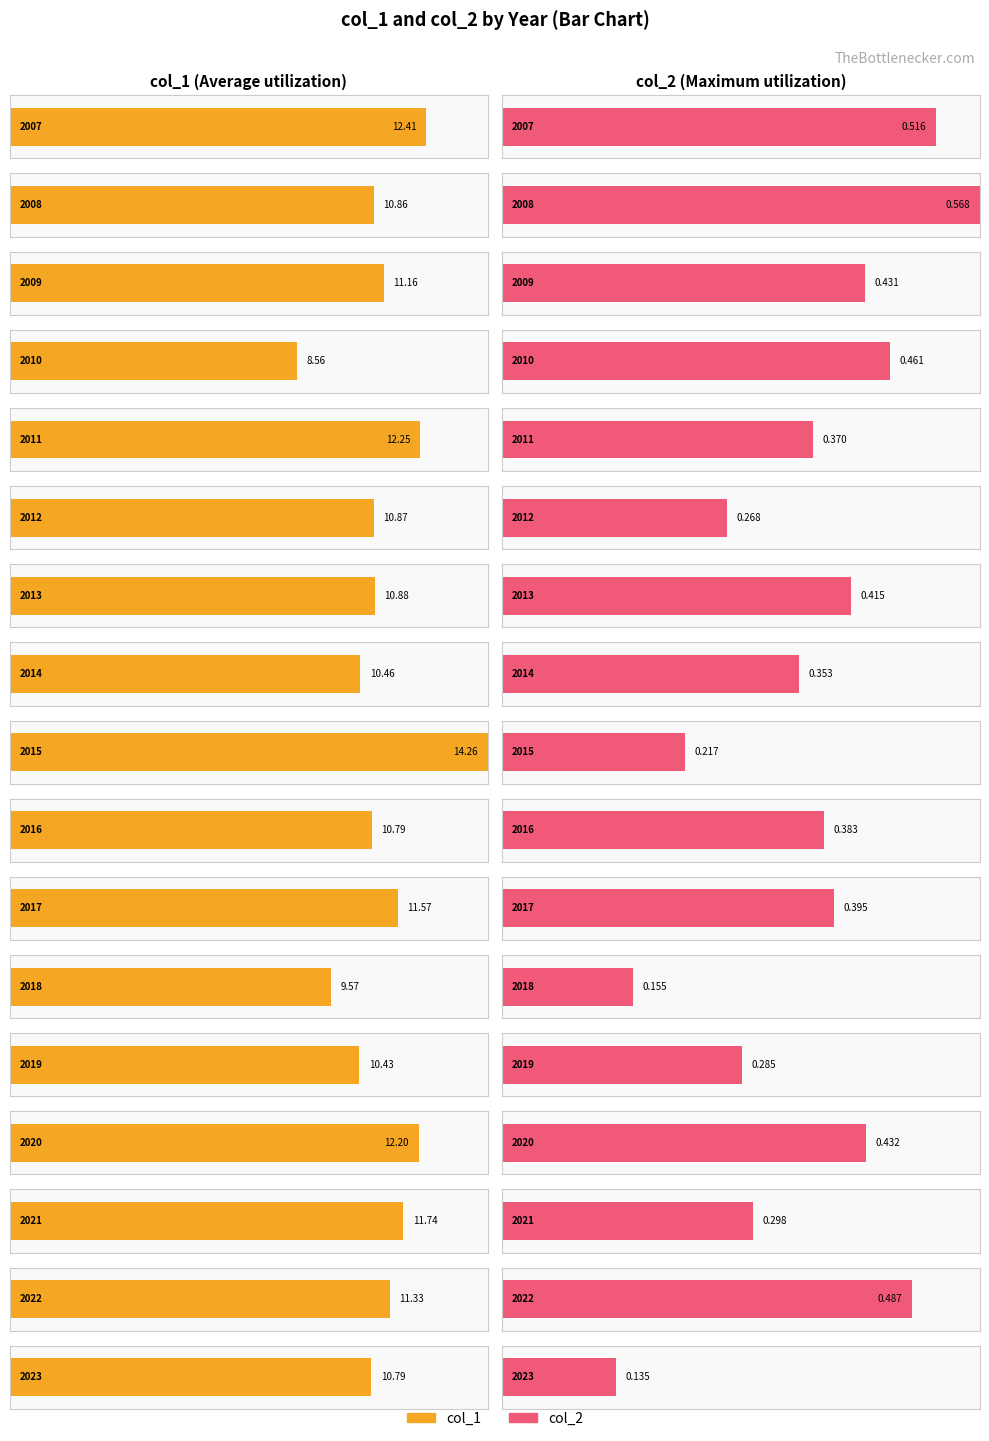

Reading left to right, what are all the values shown in this chart?

col_1: 2007=12.4	2008=10.9	2009=11.2	2010=8.6	2011=12.2	2012=10.9	2013=10.9	2014=10.5	2015=14.3	2016=10.8	2017=11.6	2018=9.6	2019=10.4	2020=12.2	2021=11.7	2022=11.3	2023=10.8
col_2: 2007=0.5	2008=0.6	2009=0.4	2010=0.5	2011=0.4	2012=0.3	2013=0.4	2014=0.4	2015=0.2	2016=0.4	2017=0.4	2018=0.2	2019=0.3	2020=0.4	2021=0.3	2022=0.5	2023=0.1